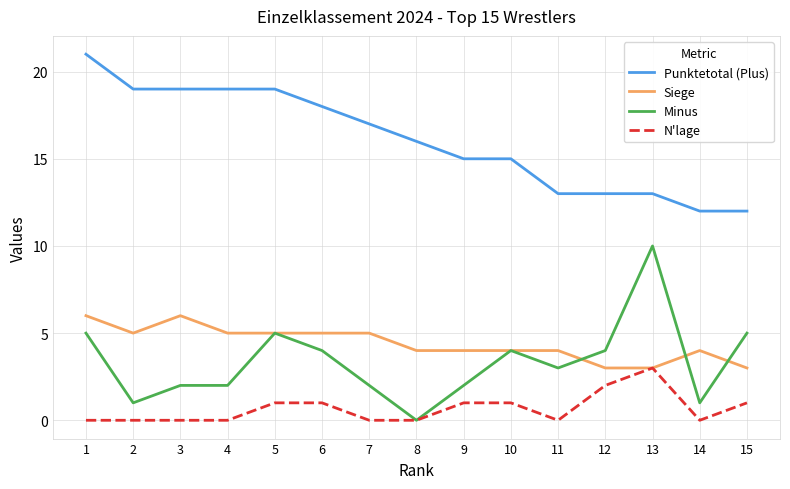

What is the sum of all Siege values?

66